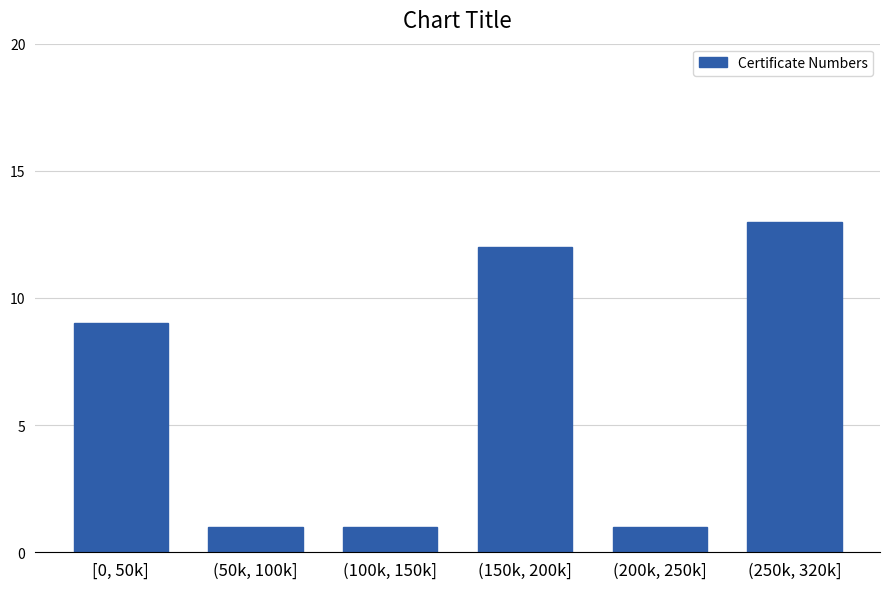

Reading left to right, list all the values displayed in this chart.

9	1	1	12	1	13